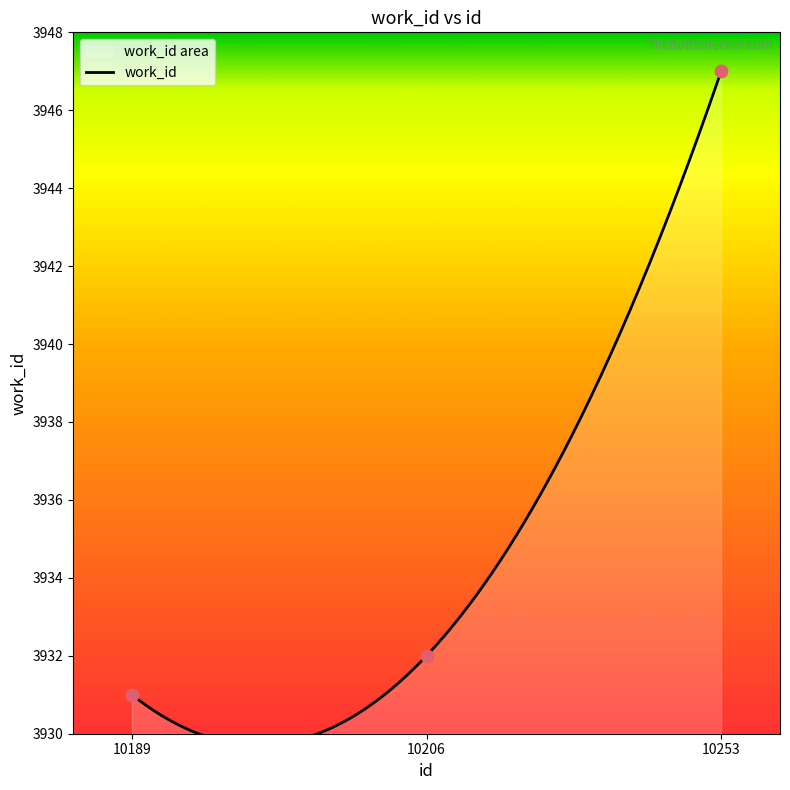

Approximately how many times larger is the value at 10189 compared to 10206?

0.5